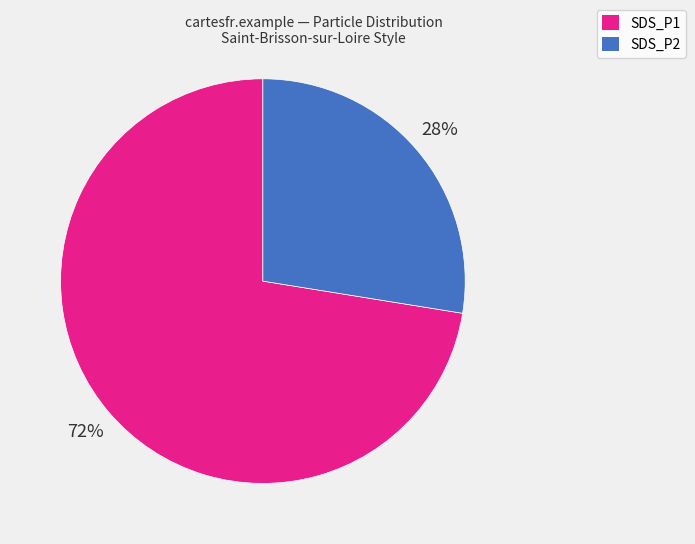

How many slices are in this pie chart?

2